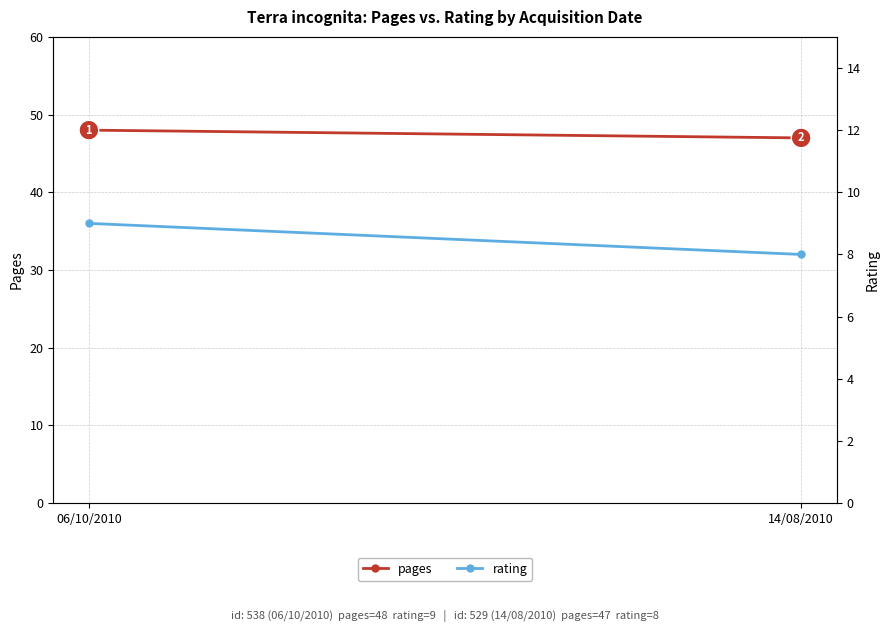

Which has a higher value, 06/10/2010 or 14/08/2010?

06/10/2010